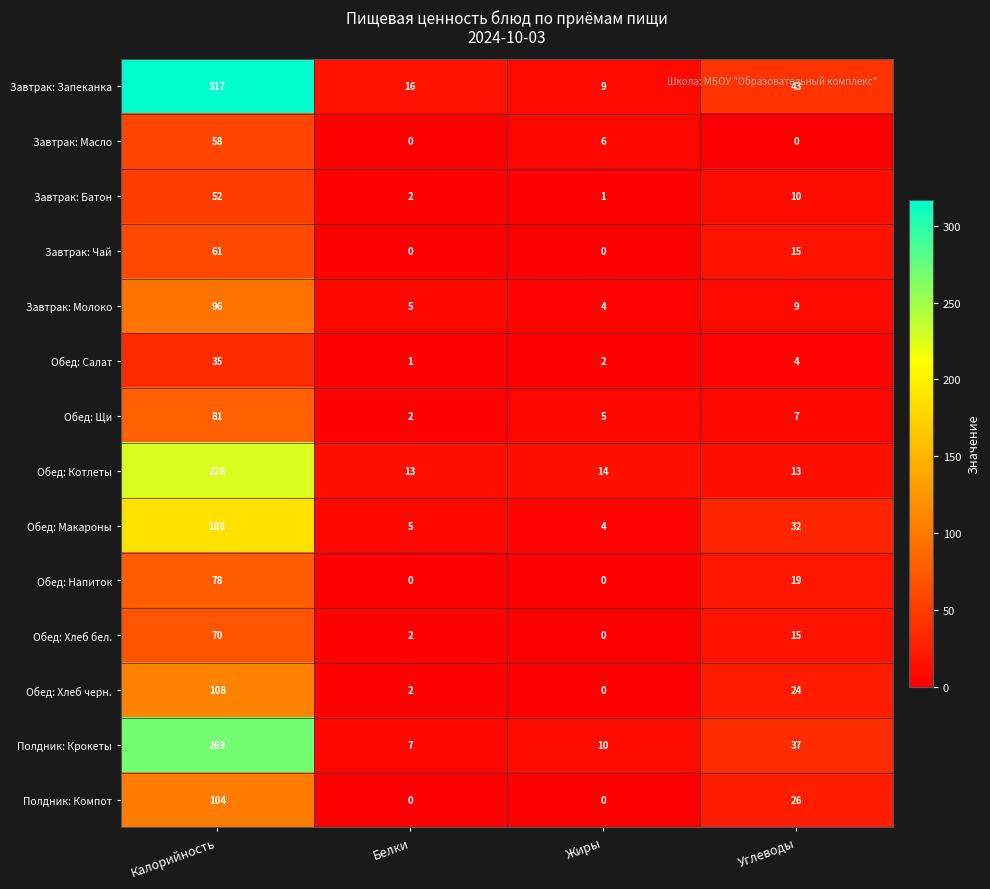

What is the total value across all series at Углеводы?

254